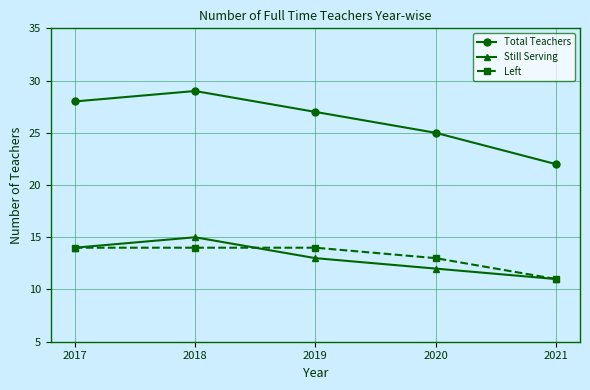

True or false: Still Serving and Total Teachers intersect in this chart.

False